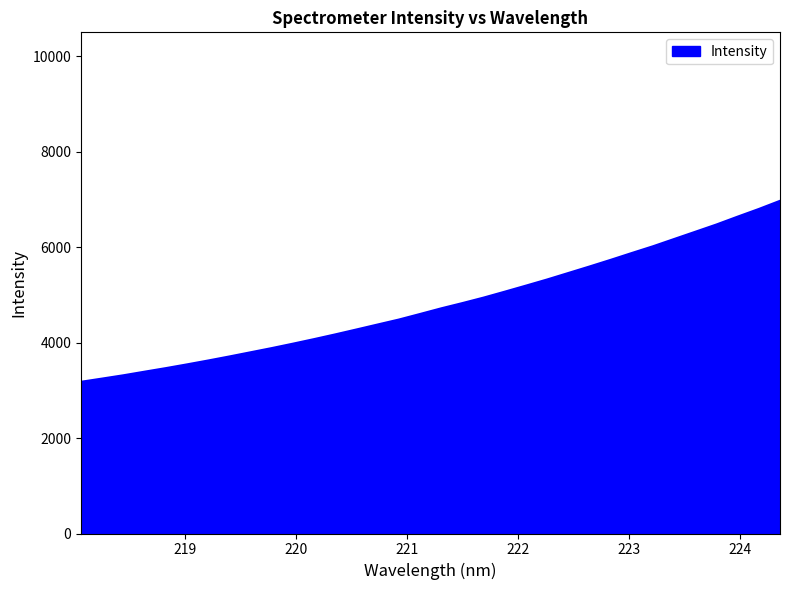

What is the difference between the maximum and minimum values?

3791.6